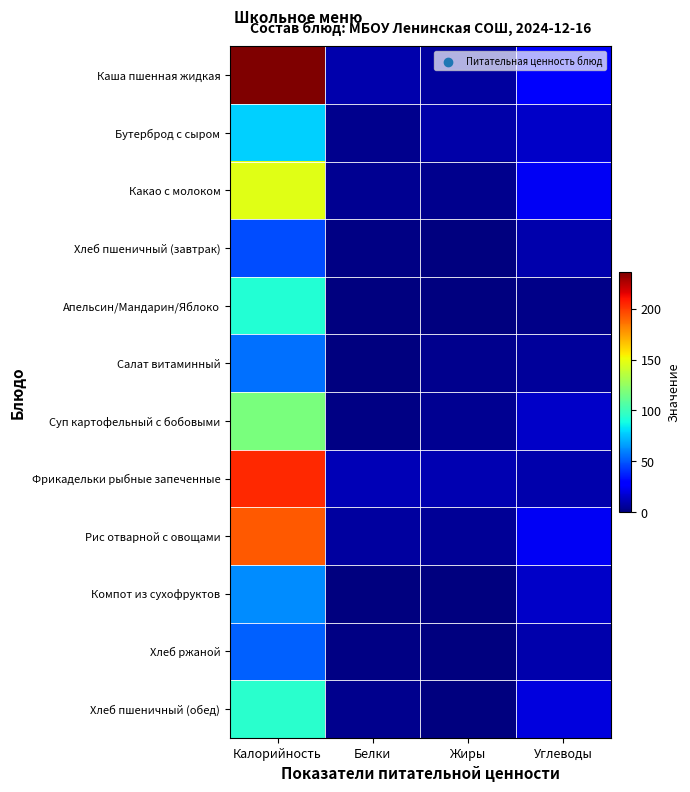

How many distinct data groups are displayed?

12